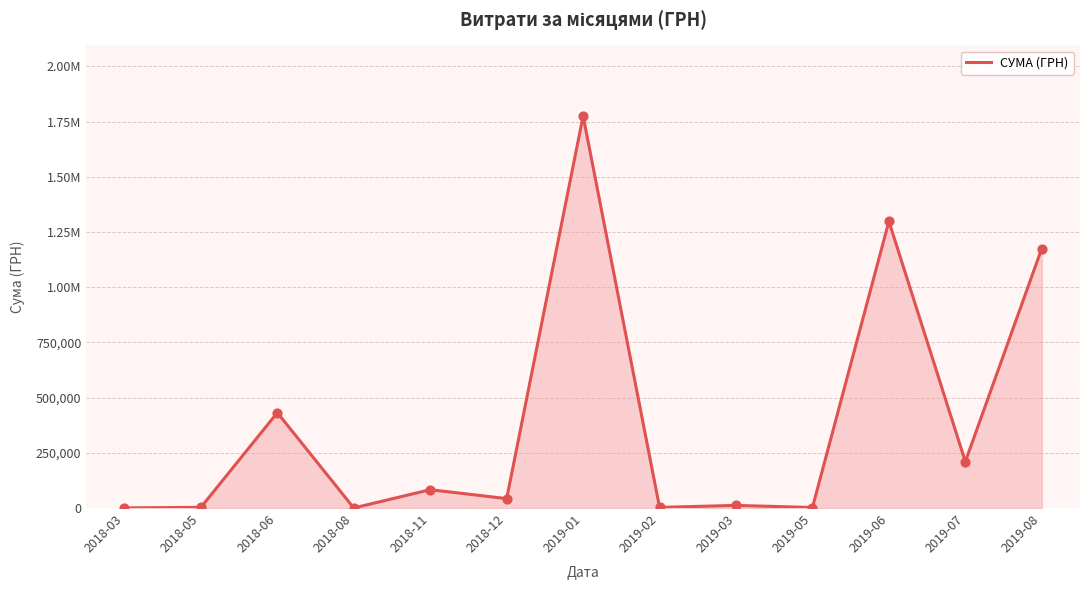

Between 2019-05 and 2018-05, which is larger?

2018-05